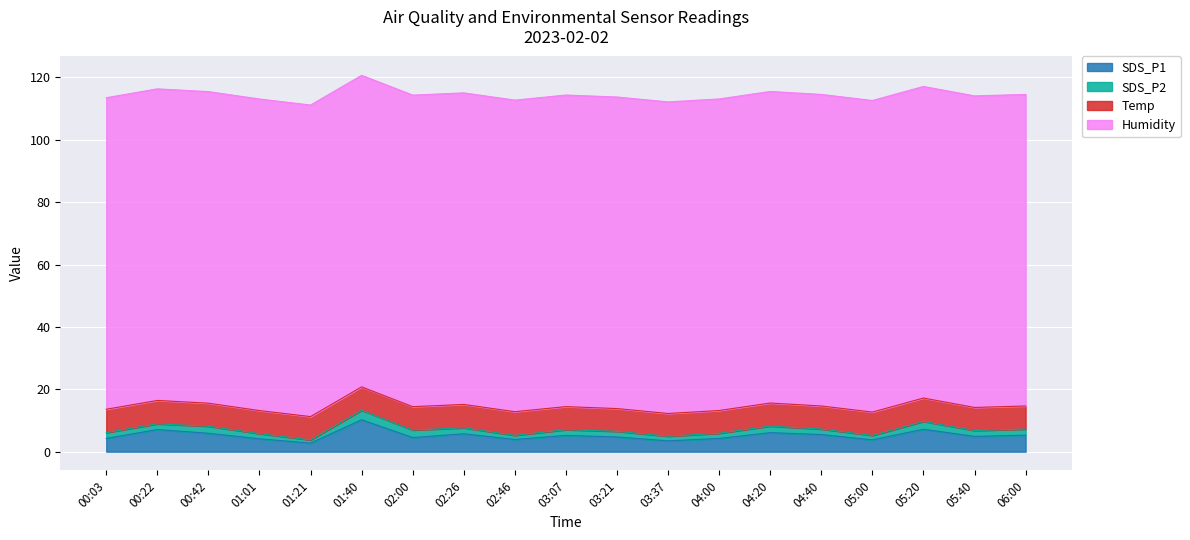

How many lines are shown in the chart?

4